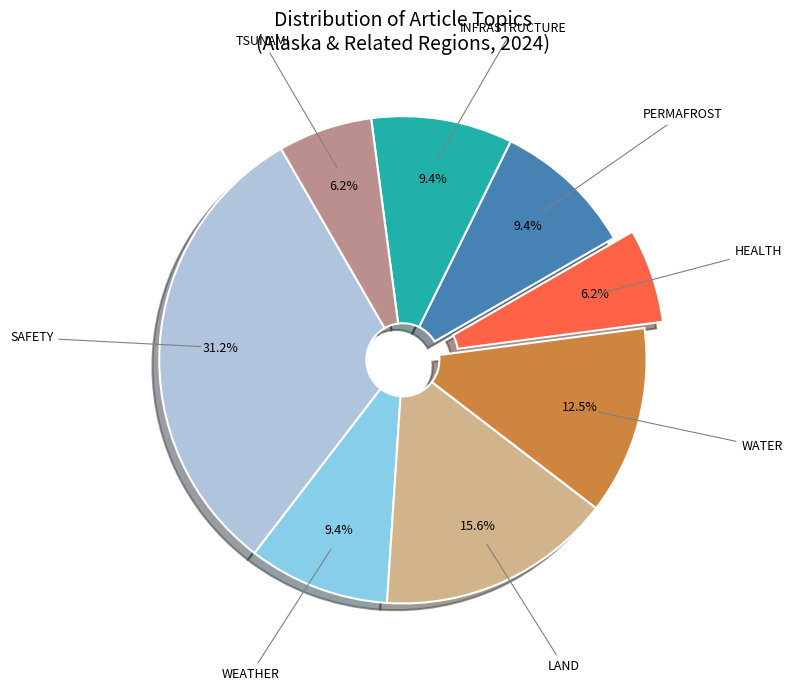

Is there a majority slice in this chart?

No